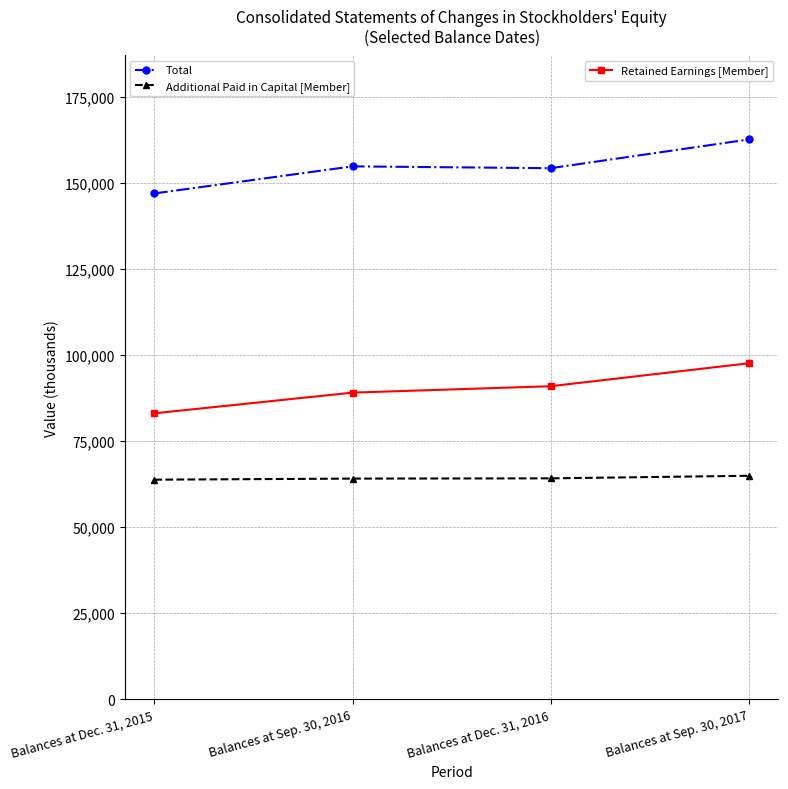

At which category is the sum across all series the highest?

Balances at Sep. 30, 2017